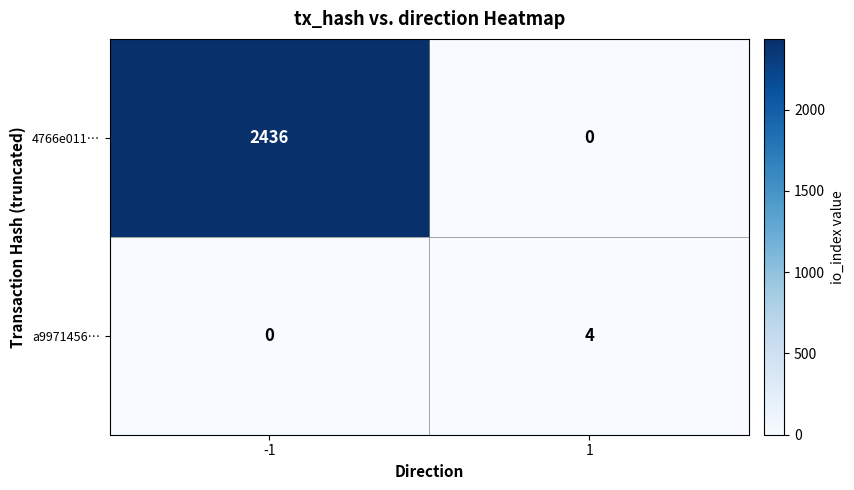

Reading left to right, what are all the values shown in this chart?

4766e011…: 2436	0
a9971456…: 0	4